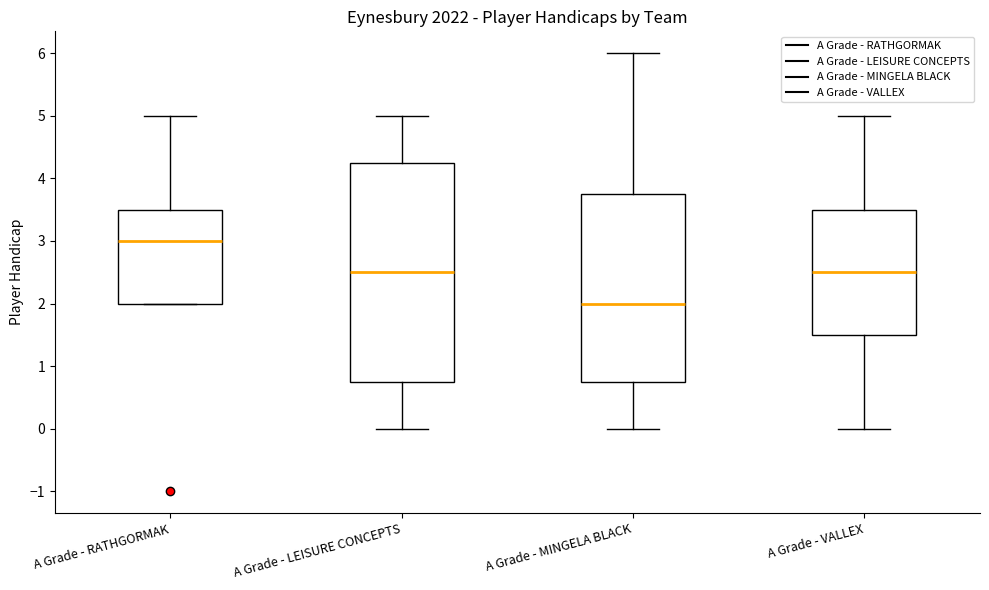

Reading left to right, read every box against the y-axis: the position of its median line, the range the box covers, and the ends of its whiskers. The values are not printed on the chart, so give them approximately, as read against the axis.

A Grade - RATHGORMAK: median 3.0, box 2.0 to 3.5, whiskers 2.0 to 5.0
A Grade - LEISURE CONCEPTS: median 2.5, box 0.8 to 4.3, whiskers 0.0 to 5.0
A Grade - MINGELA BLACK: median 2.0, box 0.8 to 3.8, whiskers 0.0 to 6.0
A Grade - VALLEX: median 2.5, box 1.5 to 3.5, whiskers 0.0 to 5.0